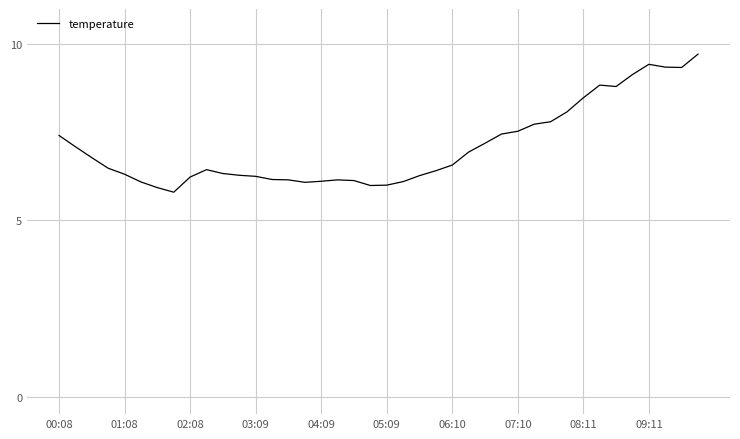

What is the maximum value shown in the chart?

9.7